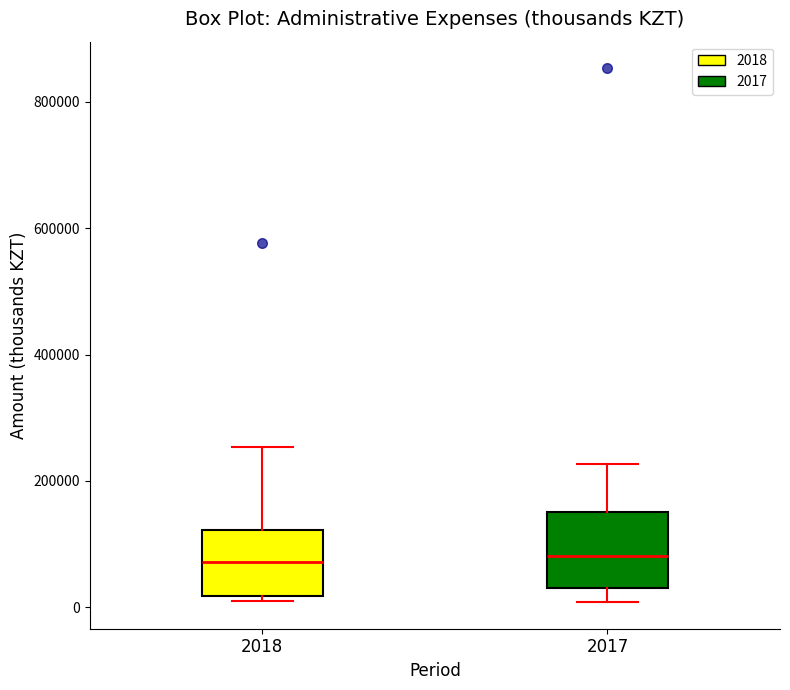

Reading left to right, transcribe this box plot: for each box, give where its median line is, the range the box spans, and where its two whiskers end, as read against the y-axis. The values are not printed on the chart, so give them approximately, as read against the axis.

2018: median 80000, box 20000 to 120000, whiskers 20000 (just below the box's lower edge) to 260000
2017: median 80000, box 20000 to 160000, whiskers 0 to 220000